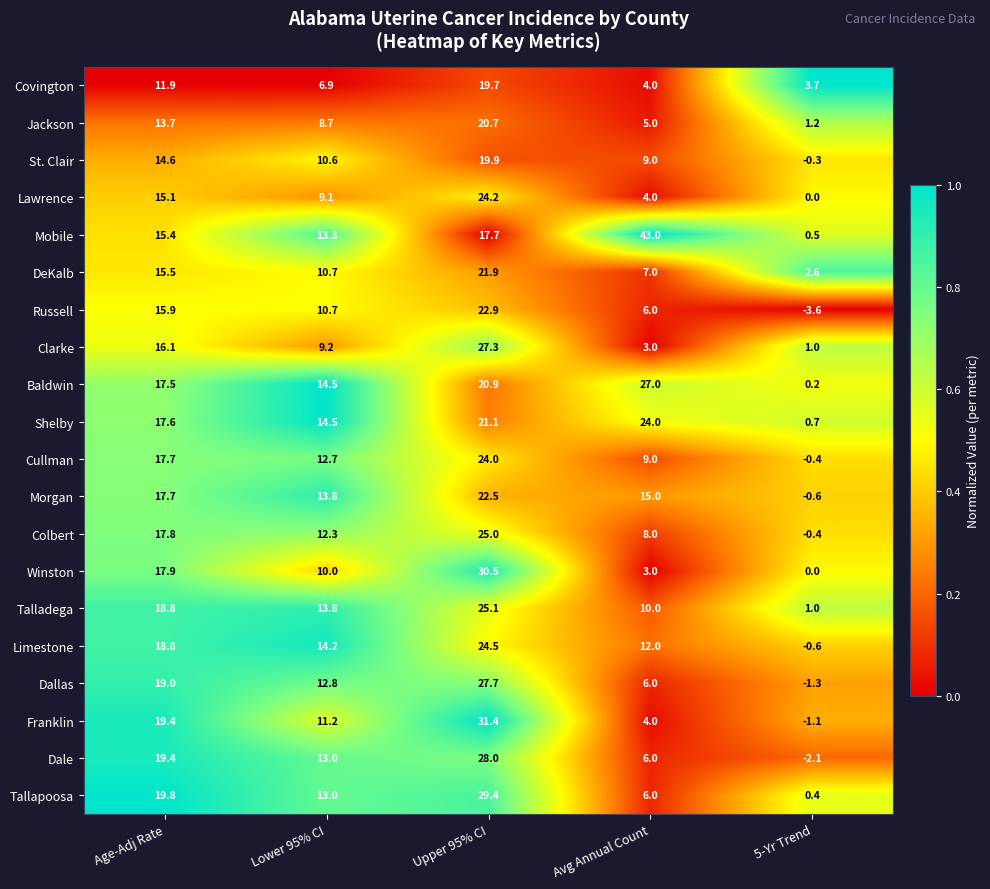

At which category is the sum across all series the highest?

Upper 95% CI